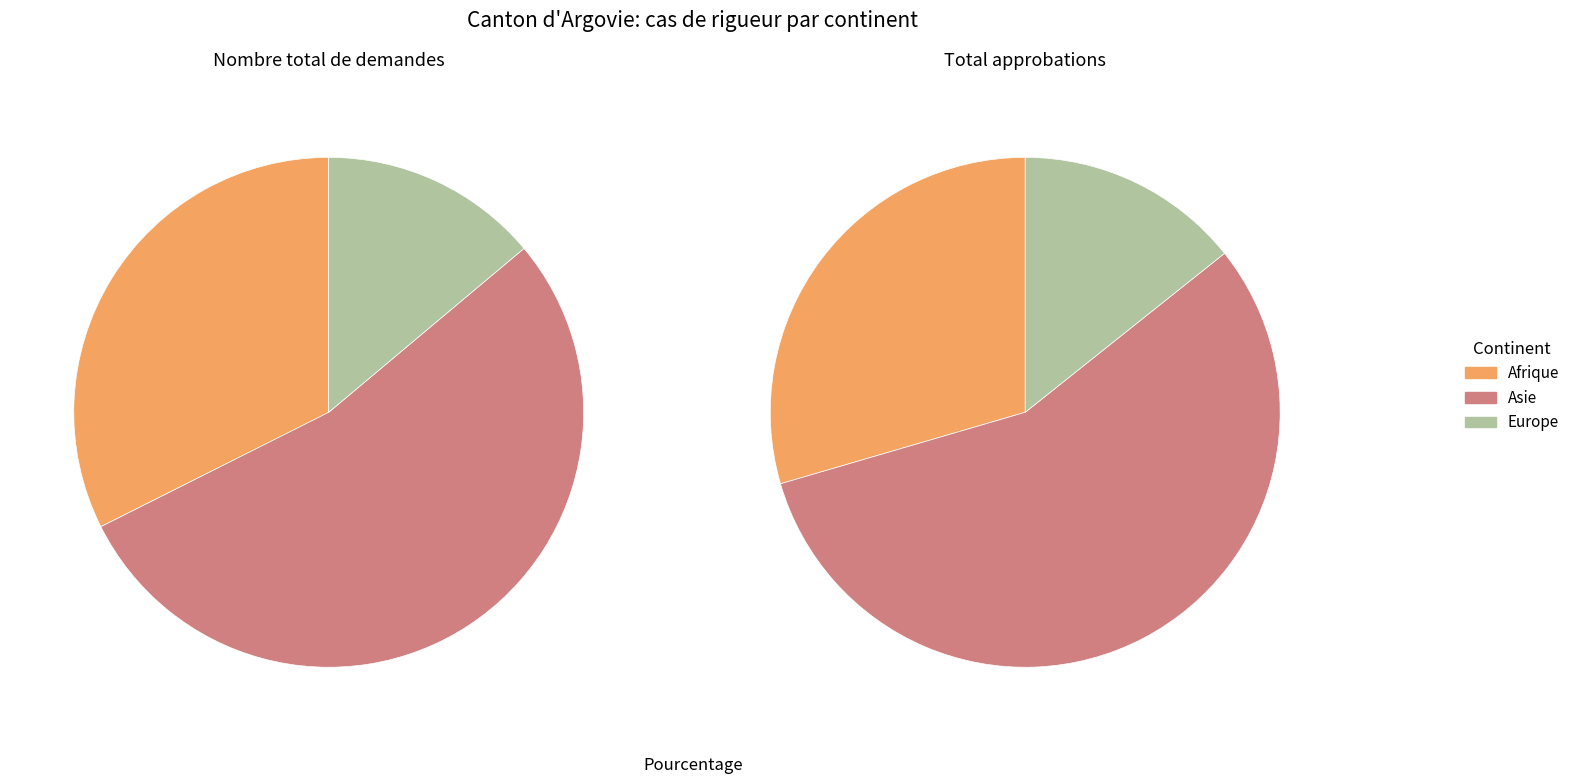

To the nearest percent, what portion does Asie represent?

54%